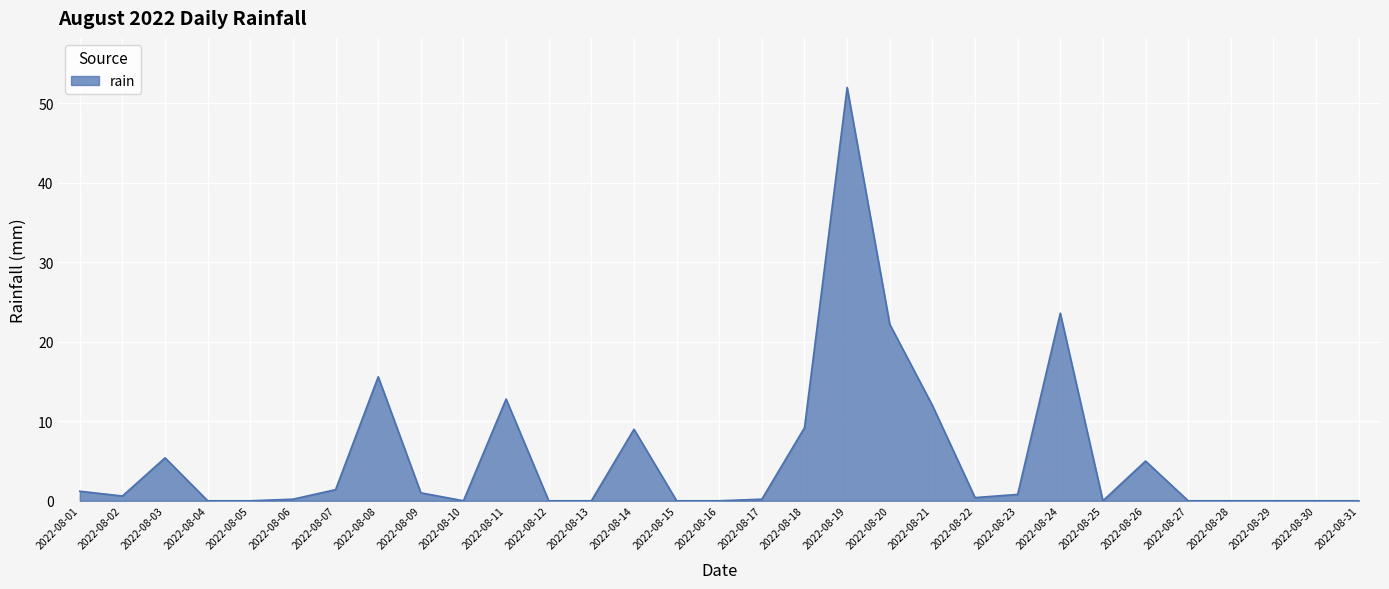

What is the change in value from 2022-08-04 to 2022-08-20?

+22.2